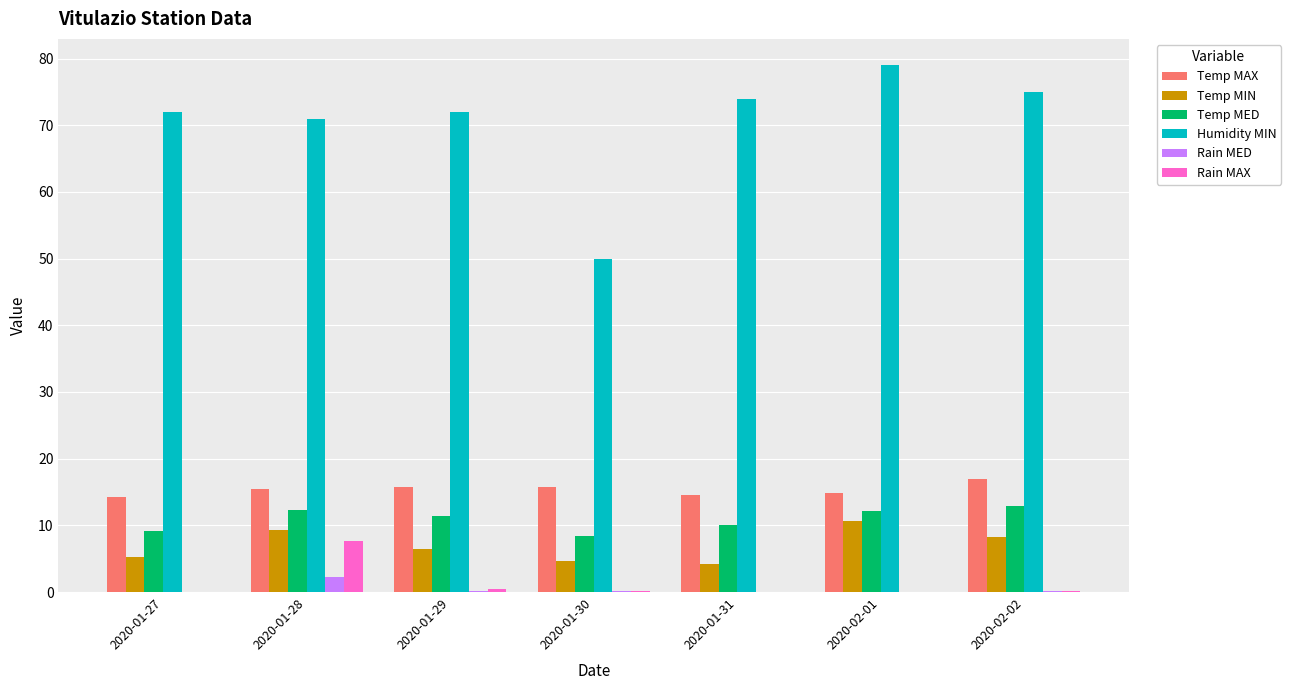

What is the spread (max minus min) of values at 2020-01-31?

74.0